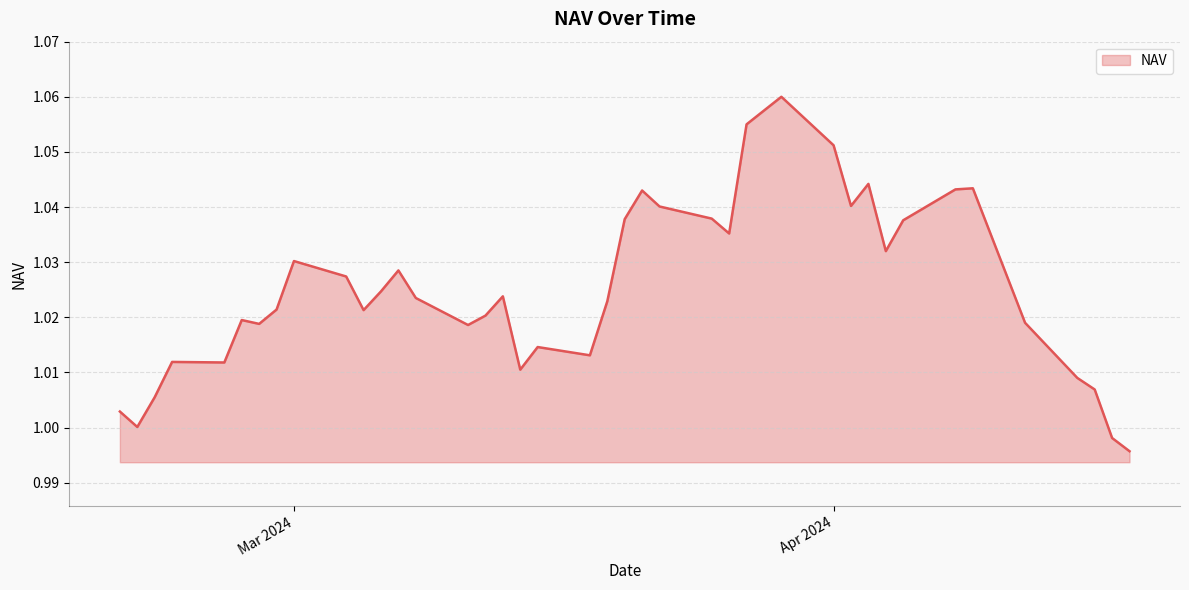

How many lines are shown in the chart?

1